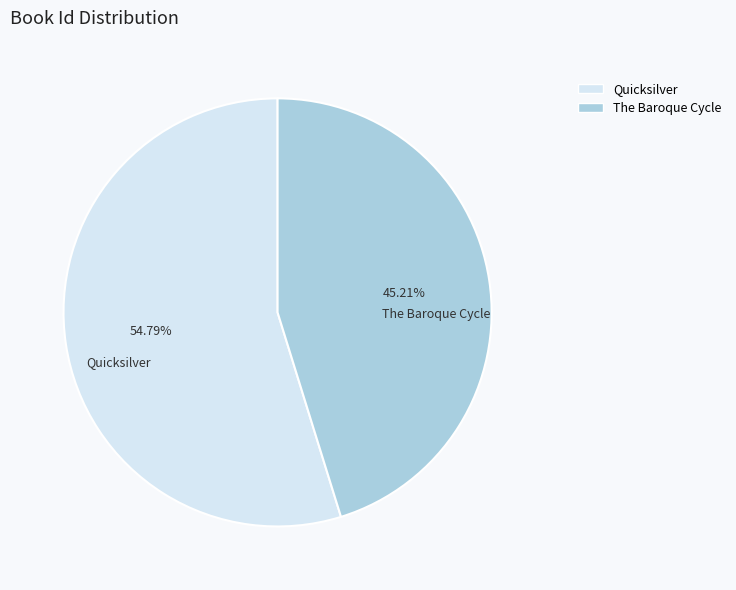

Is the sum of Quicksilver and The Baroque Cycle greater than half?

Yes